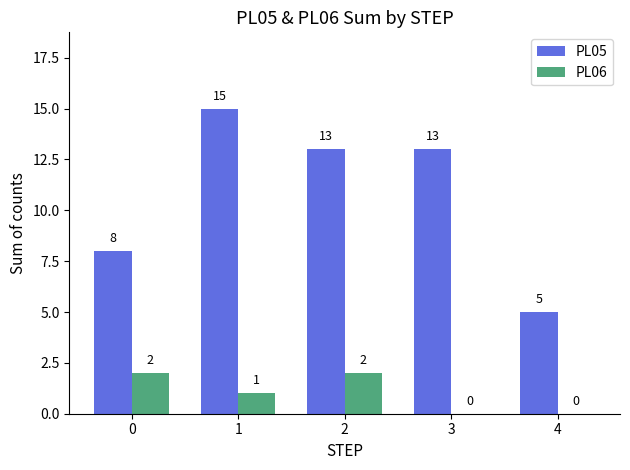

What is the maximum value shown in the chart?

15